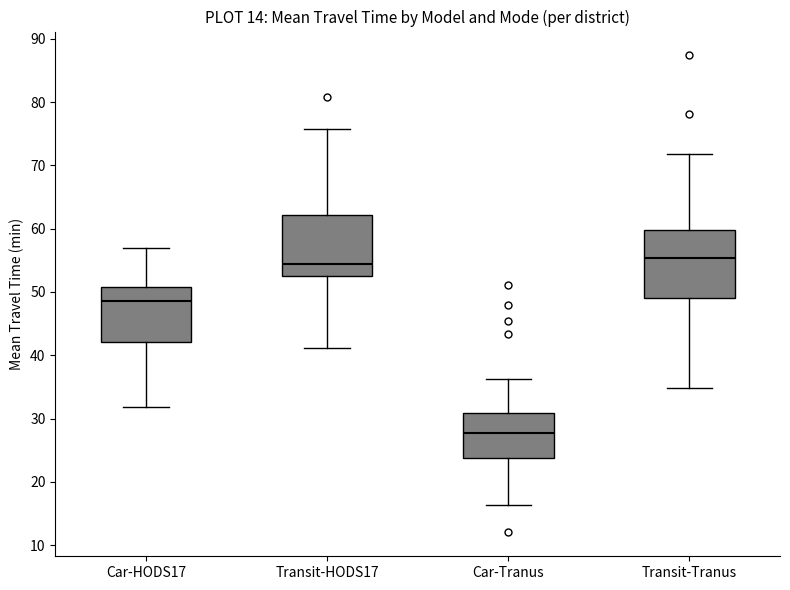

Which box is the tallest, from its lower edge to its upper edge?

Transit-Tranus